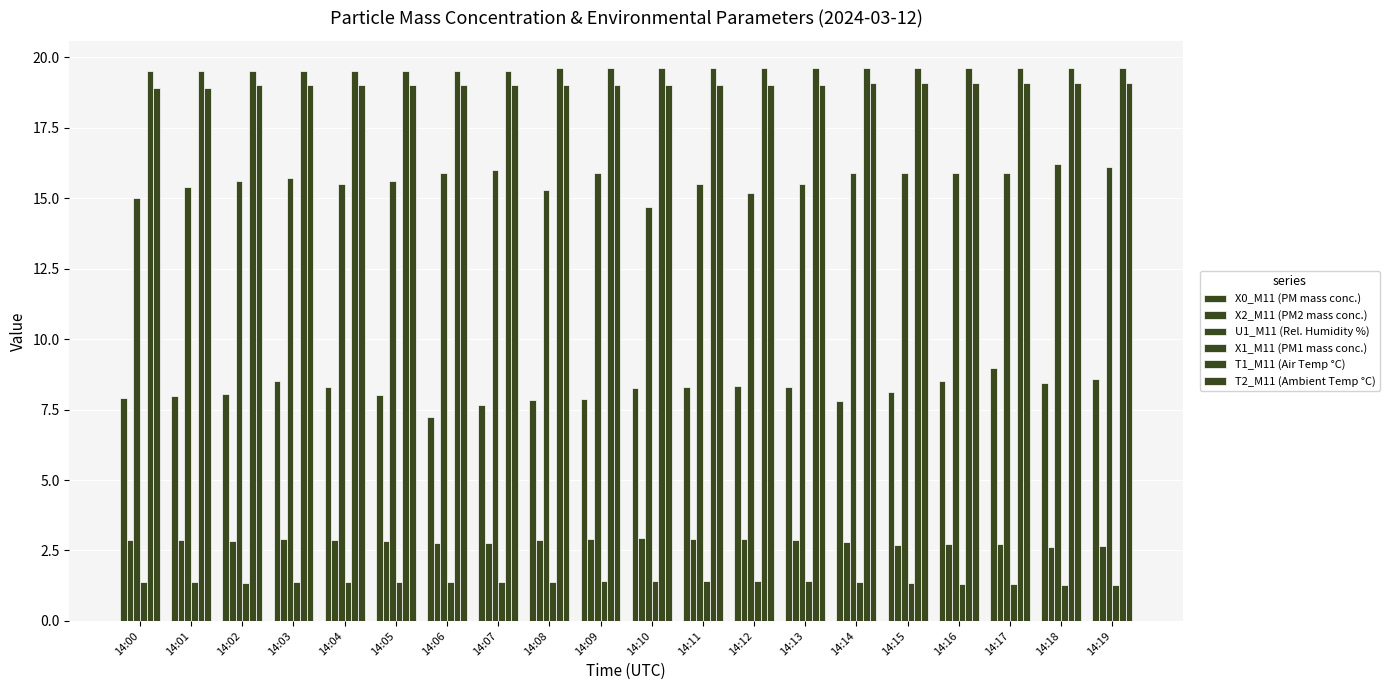

How many groups of bars are there?

20